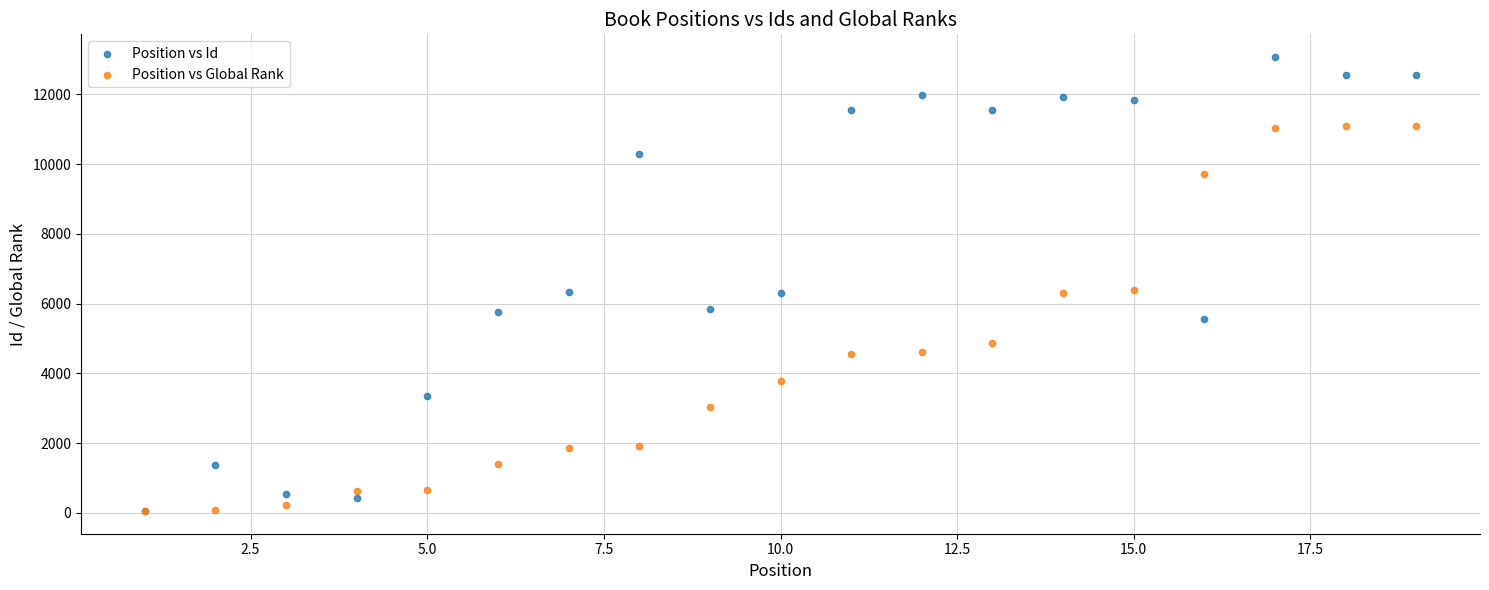

Which series reaches the maximum Y coordinate?

Position vs Id